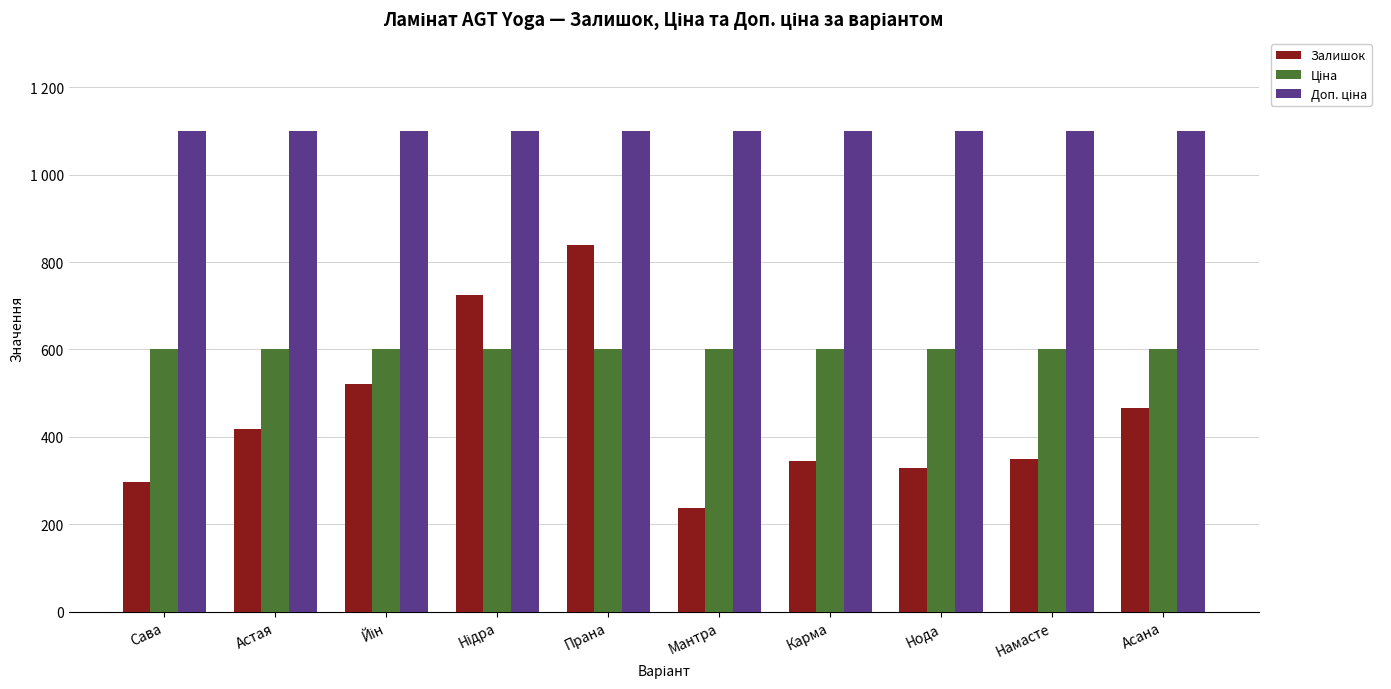

True or false: Ціна has a value of 599.9 at Асана.

True